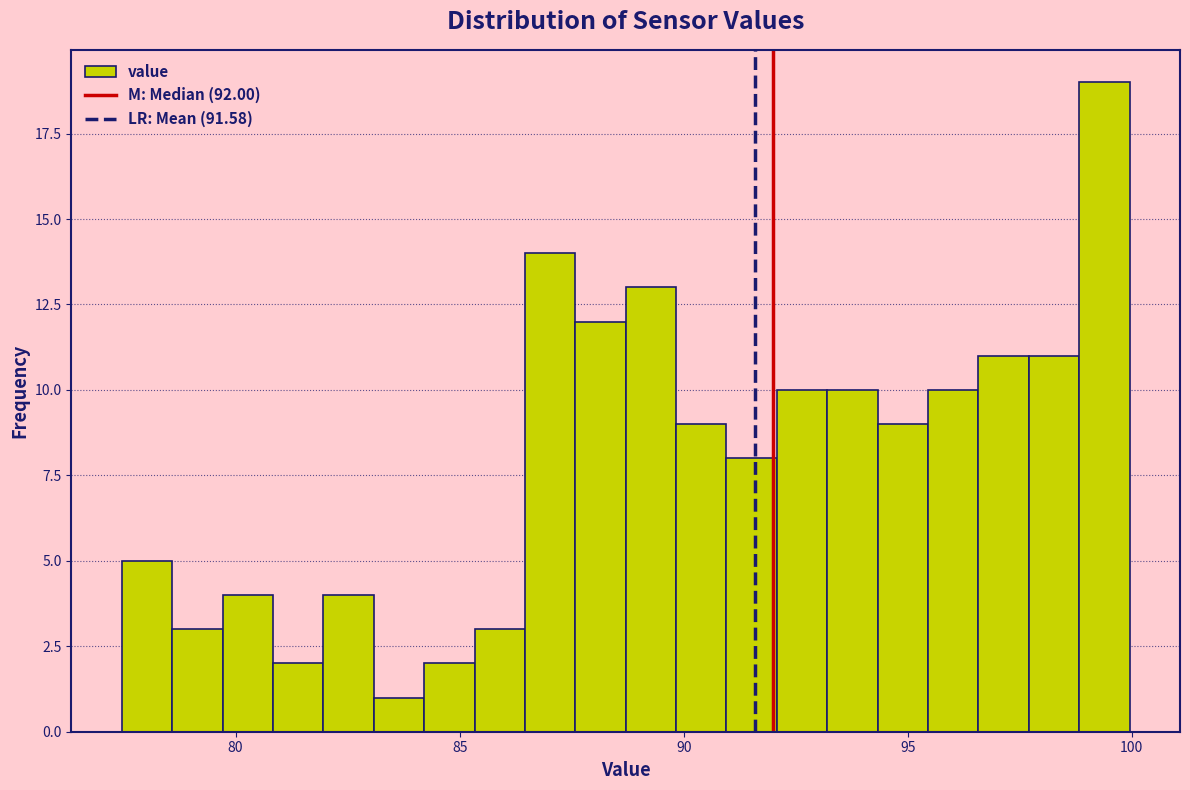

Around what value on the x-axis is the tallest bar? Give the approximate position of its centre, as read against the axis.

99.5